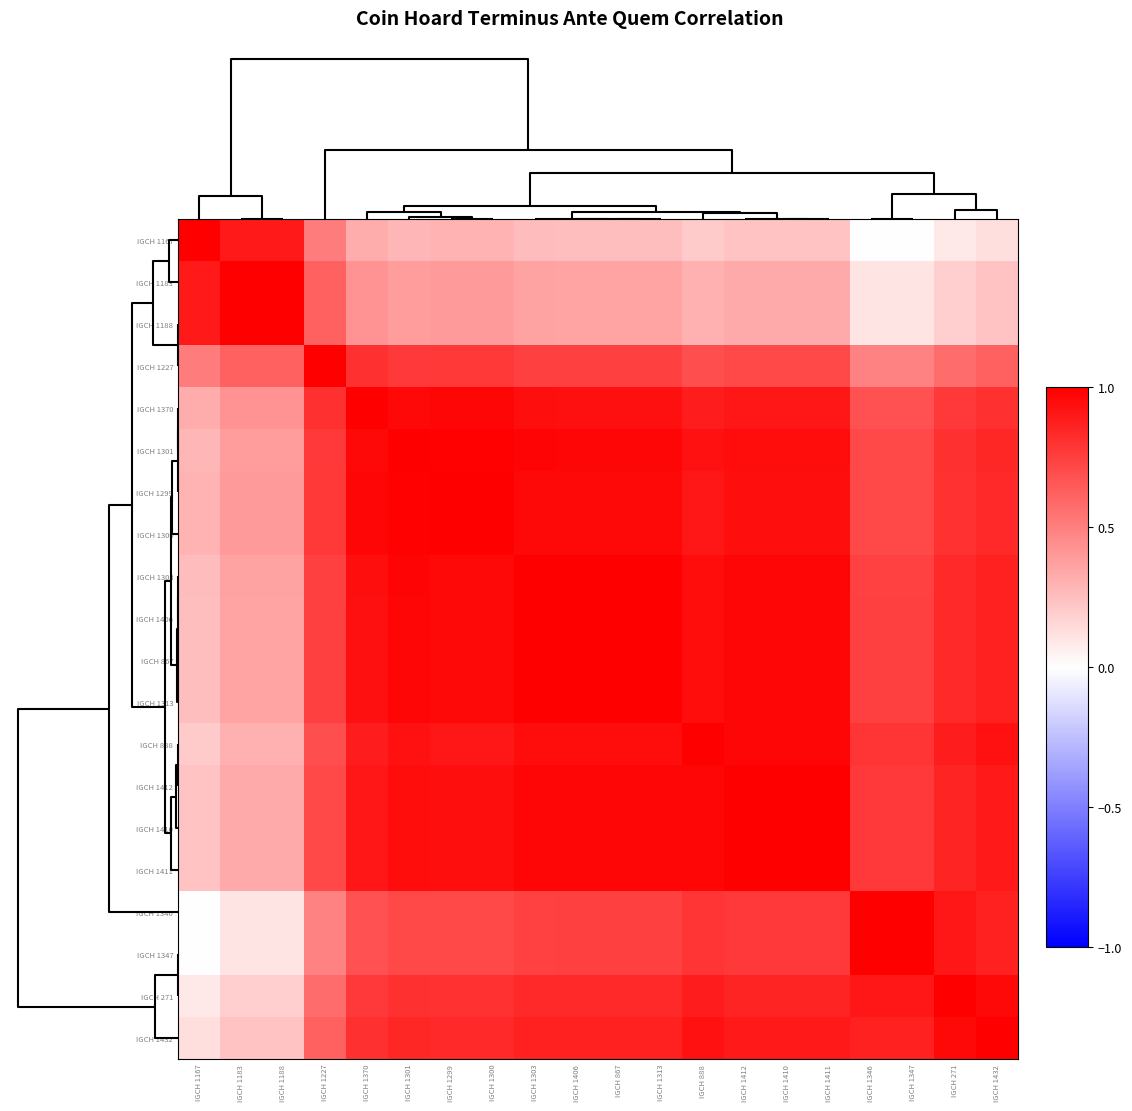

Reading left to right, what are all the values shown in this chart?

IGCH 1167: IGCH 1167=1.0	IGCH 1183=0.9	IGCH 1188=0.9	IGCH 1227=0.5	IGCH 1370=0.3	IGCH 1301=0.3	IGCH 1299=0.3	IGCH 1300=0.3	IGCH 1303=0.3	IGCH 1406=0.3	IGCH 867=0.3	IGCH 1313=0.3	IGCH 888=0.2	IGCH 1412=0.2	IGCH 1410=0.2	IGCH 1411=0.2	IGCH 1346=0.0	IGCH 1347=0.0	IGCH 271=0.1	IGCH 1432=0.1
IGCH 1183: IGCH 1167=0.9	IGCH 1183=1.0	IGCH 1188=1.0	IGCH 1227=0.6	IGCH 1370=0.4	IGCH 1301=0.4	IGCH 1299=0.4	IGCH 1300=0.4	IGCH 1303=0.4	IGCH 1406=0.4	IGCH 867=0.4	IGCH 1313=0.4	IGCH 888=0.3	IGCH 1412=0.3	IGCH 1410=0.3	IGCH 1411=0.3	IGCH 1346=0.1	IGCH 1347=0.1	IGCH 271=0.2	IGCH 1432=0.2
IGCH 1188: IGCH 1167=0.9	IGCH 1183=1.0	IGCH 1188=1.0	IGCH 1227=0.6	IGCH 1370=0.4	IGCH 1301=0.4	IGCH 1299=0.4	IGCH 1300=0.4	IGCH 1303=0.4	IGCH 1406=0.4	IGCH 867=0.4	IGCH 1313=0.4	IGCH 888=0.3	IGCH 1412=0.3	IGCH 1410=0.3	IGCH 1411=0.3	IGCH 1346=0.1	IGCH 1347=0.1	IGCH 271=0.2	IGCH 1432=0.2
IGCH 1227: IGCH 1167=0.5	IGCH 1183=0.6	IGCH 1188=0.6	IGCH 1227=1.0	IGCH 1370=0.8	IGCH 1301=0.8	IGCH 1299=0.8	IGCH 1300=0.8	IGCH 1303=0.7	IGCH 1406=0.7	IGCH 867=0.7	IGCH 1313=0.7	IGCH 888=0.7	IGCH 1412=0.7	IGCH 1410=0.7	IGCH 1411=0.7	IGCH 1346=0.5	IGCH 1347=0.5	IGCH 271=0.6	IGCH 1432=0.6
IGCH 1370: IGCH 1167=0.3	IGCH 1183=0.4	IGCH 1188=0.4	IGCH 1227=0.8	IGCH 1370=1.0	IGCH 1301=1.0	IGCH 1299=1.0	IGCH 1300=1.0	IGCH 1303=0.9	IGCH 1406=0.9	IGCH 867=0.9	IGCH 1313=0.9	IGCH 888=0.9	IGCH 1412=0.9	IGCH 1410=0.9	IGCH 1411=0.9	IGCH 1346=0.7	IGCH 1347=0.7	IGCH 271=0.8	IGCH 1432=0.8
IGCH 1301: IGCH 1167=0.3	IGCH 1183=0.4	IGCH 1188=0.4	IGCH 1227=0.8	IGCH 1370=1.0	IGCH 1301=1.0	IGCH 1299=1.0	IGCH 1300=1.0	IGCH 1303=1.0	IGCH 1406=1.0	IGCH 867=1.0	IGCH 1313=1.0	IGCH 888=0.9	IGCH 1412=0.9	IGCH 1410=0.9	IGCH 1411=0.9	IGCH 1346=0.7	IGCH 1347=0.7	IGCH 271=0.8	IGCH 1432=0.8
IGCH 1299: IGCH 1167=0.3	IGCH 1183=0.4	IGCH 1188=0.4	IGCH 1227=0.8	IGCH 1370=1.0	IGCH 1301=1.0	IGCH 1299=1.0	IGCH 1300=1.0	IGCH 1303=1.0	IGCH 1406=1.0	IGCH 867=1.0	IGCH 1313=1.0	IGCH 888=0.9	IGCH 1412=0.9	IGCH 1410=0.9	IGCH 1411=0.9	IGCH 1346=0.7	IGCH 1347=0.7	IGCH 271=0.8	IGCH 1432=0.8
IGCH 1300: IGCH 1167=0.3	IGCH 1183=0.4	IGCH 1188=0.4	IGCH 1227=0.8	IGCH 1370=1.0	IGCH 1301=1.0	IGCH 1299=1.0	IGCH 1300=1.0	IGCH 1303=1.0	IGCH 1406=1.0	IGCH 867=1.0	IGCH 1313=1.0	IGCH 888=0.9	IGCH 1412=0.9	IGCH 1410=0.9	IGCH 1411=0.9	IGCH 1346=0.7	IGCH 1347=0.7	IGCH 271=0.8	IGCH 1432=0.8
IGCH 1303: IGCH 1167=0.3	IGCH 1183=0.4	IGCH 1188=0.4	IGCH 1227=0.7	IGCH 1370=0.9	IGCH 1301=1.0	IGCH 1299=1.0	IGCH 1300=1.0	IGCH 1303=1.0	IGCH 1406=1.0	IGCH 867=1.0	IGCH 1313=1.0	IGCH 888=0.9	IGCH 1412=1.0	IGCH 1410=1.0	IGCH 1411=1.0	IGCH 1346=0.7	IGCH 1347=0.7	IGCH 271=0.8	IGCH 1432=0.9
IGCH 1406: IGCH 1167=0.3	IGCH 1183=0.4	IGCH 1188=0.4	IGCH 1227=0.7	IGCH 1370=0.9	IGCH 1301=1.0	IGCH 1299=1.0	IGCH 1300=1.0	IGCH 1303=1.0	IGCH 1406=1.0	IGCH 867=1.0	IGCH 1313=1.0	IGCH 888=0.9	IGCH 1412=1.0	IGCH 1410=1.0	IGCH 1411=1.0	IGCH 1346=0.7	IGCH 1347=0.7	IGCH 271=0.8	IGCH 1432=0.9
IGCH 867: IGCH 1167=0.3	IGCH 1183=0.4	IGCH 1188=0.4	IGCH 1227=0.7	IGCH 1370=0.9	IGCH 1301=1.0	IGCH 1299=1.0	IGCH 1300=1.0	IGCH 1303=1.0	IGCH 1406=1.0	IGCH 867=1.0	IGCH 1313=1.0	IGCH 888=0.9	IGCH 1412=1.0	IGCH 1410=1.0	IGCH 1411=1.0	IGCH 1346=0.7	IGCH 1347=0.7	IGCH 271=0.8	IGCH 1432=0.9
IGCH 1313: IGCH 1167=0.3	IGCH 1183=0.4	IGCH 1188=0.4	IGCH 1227=0.7	IGCH 1370=0.9	IGCH 1301=1.0	IGCH 1299=1.0	IGCH 1300=1.0	IGCH 1303=1.0	IGCH 1406=1.0	IGCH 867=1.0	IGCH 1313=1.0	IGCH 888=0.9	IGCH 1412=1.0	IGCH 1410=1.0	IGCH 1411=1.0	IGCH 1346=0.7	IGCH 1347=0.7	IGCH 271=0.8	IGCH 1432=0.9
IGCH 888: IGCH 1167=0.2	IGCH 1183=0.3	IGCH 1188=0.3	IGCH 1227=0.7	IGCH 1370=0.9	IGCH 1301=0.9	IGCH 1299=0.9	IGCH 1300=0.9	IGCH 1303=0.9	IGCH 1406=0.9	IGCH 867=0.9	IGCH 1313=0.9	IGCH 888=1.0	IGCH 1412=1.0	IGCH 1410=1.0	IGCH 1411=1.0	IGCH 1346=0.8	IGCH 1347=0.8	IGCH 271=0.9	IGCH 1432=0.9
IGCH 1412: IGCH 1167=0.2	IGCH 1183=0.3	IGCH 1188=0.3	IGCH 1227=0.7	IGCH 1370=0.9	IGCH 1301=0.9	IGCH 1299=0.9	IGCH 1300=0.9	IGCH 1303=1.0	IGCH 1406=1.0	IGCH 867=1.0	IGCH 1313=1.0	IGCH 888=1.0	IGCH 1412=1.0	IGCH 1410=1.0	IGCH 1411=1.0	IGCH 1346=0.8	IGCH 1347=0.8	IGCH 271=0.9	IGCH 1432=0.9
IGCH 1410: IGCH 1167=0.2	IGCH 1183=0.3	IGCH 1188=0.3	IGCH 1227=0.7	IGCH 1370=0.9	IGCH 1301=0.9	IGCH 1299=0.9	IGCH 1300=0.9	IGCH 1303=1.0	IGCH 1406=1.0	IGCH 867=1.0	IGCH 1313=1.0	IGCH 888=1.0	IGCH 1412=1.0	IGCH 1410=1.0	IGCH 1411=1.0	IGCH 1346=0.8	IGCH 1347=0.8	IGCH 271=0.9	IGCH 1432=0.9
IGCH 1411: IGCH 1167=0.2	IGCH 1183=0.3	IGCH 1188=0.3	IGCH 1227=0.7	IGCH 1370=0.9	IGCH 1301=0.9	IGCH 1299=0.9	IGCH 1300=0.9	IGCH 1303=1.0	IGCH 1406=1.0	IGCH 867=1.0	IGCH 1313=1.0	IGCH 888=1.0	IGCH 1412=1.0	IGCH 1410=1.0	IGCH 1411=1.0	IGCH 1346=0.8	IGCH 1347=0.8	IGCH 271=0.9	IGCH 1432=0.9
IGCH 1346: IGCH 1167=0.0	IGCH 1183=0.1	IGCH 1188=0.1	IGCH 1227=0.5	IGCH 1370=0.7	IGCH 1301=0.7	IGCH 1299=0.7	IGCH 1300=0.7	IGCH 1303=0.7	IGCH 1406=0.7	IGCH 867=0.7	IGCH 1313=0.7	IGCH 888=0.8	IGCH 1412=0.8	IGCH 1410=0.8	IGCH 1411=0.8	IGCH 1346=1.0	IGCH 1347=1.0	IGCH 271=0.9	IGCH 1432=0.9
IGCH 1347: IGCH 1167=0.0	IGCH 1183=0.1	IGCH 1188=0.1	IGCH 1227=0.5	IGCH 1370=0.7	IGCH 1301=0.7	IGCH 1299=0.7	IGCH 1300=0.7	IGCH 1303=0.7	IGCH 1406=0.7	IGCH 867=0.7	IGCH 1313=0.7	IGCH 888=0.8	IGCH 1412=0.8	IGCH 1410=0.8	IGCH 1411=0.8	IGCH 1346=1.0	IGCH 1347=1.0	IGCH 271=0.9	IGCH 1432=0.9
IGCH 271: IGCH 1167=0.1	IGCH 1183=0.2	IGCH 1188=0.2	IGCH 1227=0.6	IGCH 1370=0.8	IGCH 1301=0.8	IGCH 1299=0.8	IGCH 1300=0.8	IGCH 1303=0.8	IGCH 1406=0.8	IGCH 867=0.8	IGCH 1313=0.8	IGCH 888=0.9	IGCH 1412=0.9	IGCH 1410=0.9	IGCH 1411=0.9	IGCH 1346=0.9	IGCH 1347=0.9	IGCH 271=1.0	IGCH 1432=1.0
IGCH 1432: IGCH 1167=0.1	IGCH 1183=0.2	IGCH 1188=0.2	IGCH 1227=0.6	IGCH 1370=0.8	IGCH 1301=0.8	IGCH 1299=0.8	IGCH 1300=0.8	IGCH 1303=0.9	IGCH 1406=0.9	IGCH 867=0.9	IGCH 1313=0.9	IGCH 888=0.9	IGCH 1412=0.9	IGCH 1410=0.9	IGCH 1411=0.9	IGCH 1346=0.9	IGCH 1347=0.9	IGCH 271=1.0	IGCH 1432=1.0